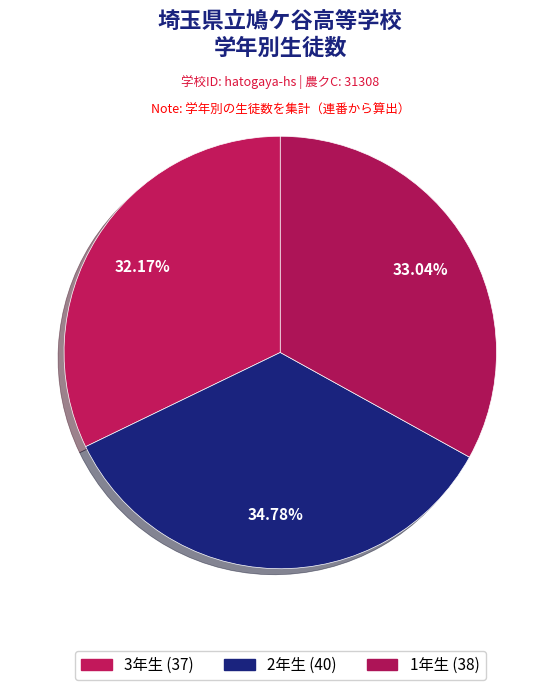

What is the ratio of the value at 3年生 to the value at 2年生?

0.9